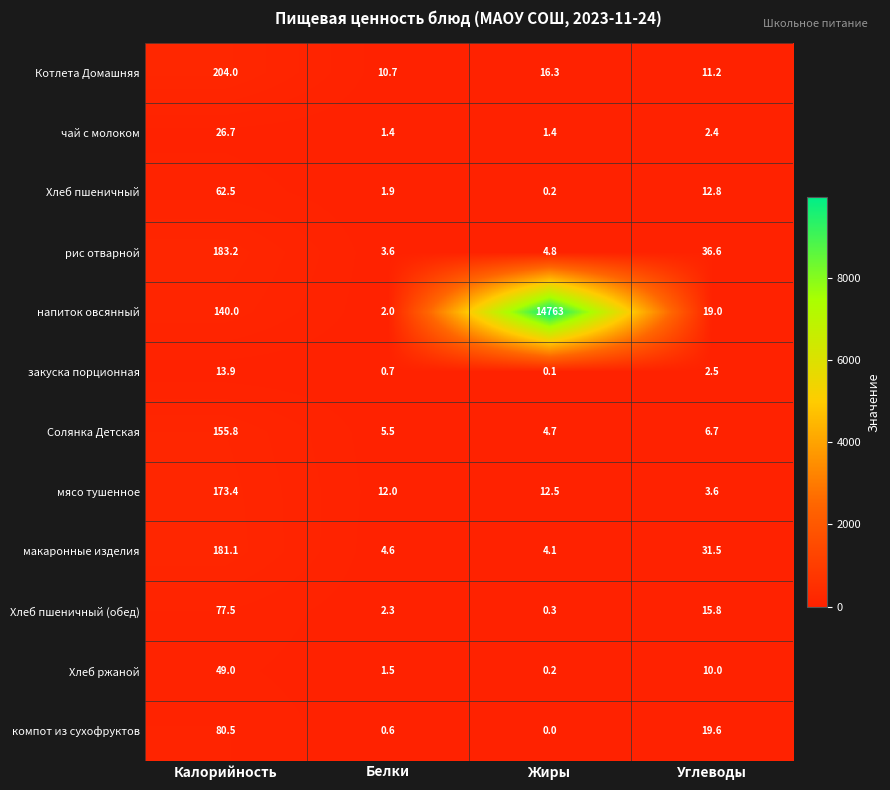

The value of Хлеб ржаной at Белки is 1.5. True or false?

True